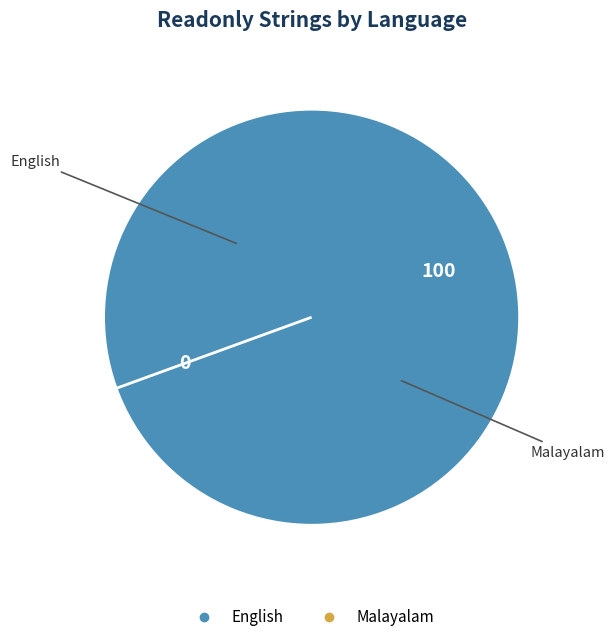

True or false: English accounts for 100% of the total.

True